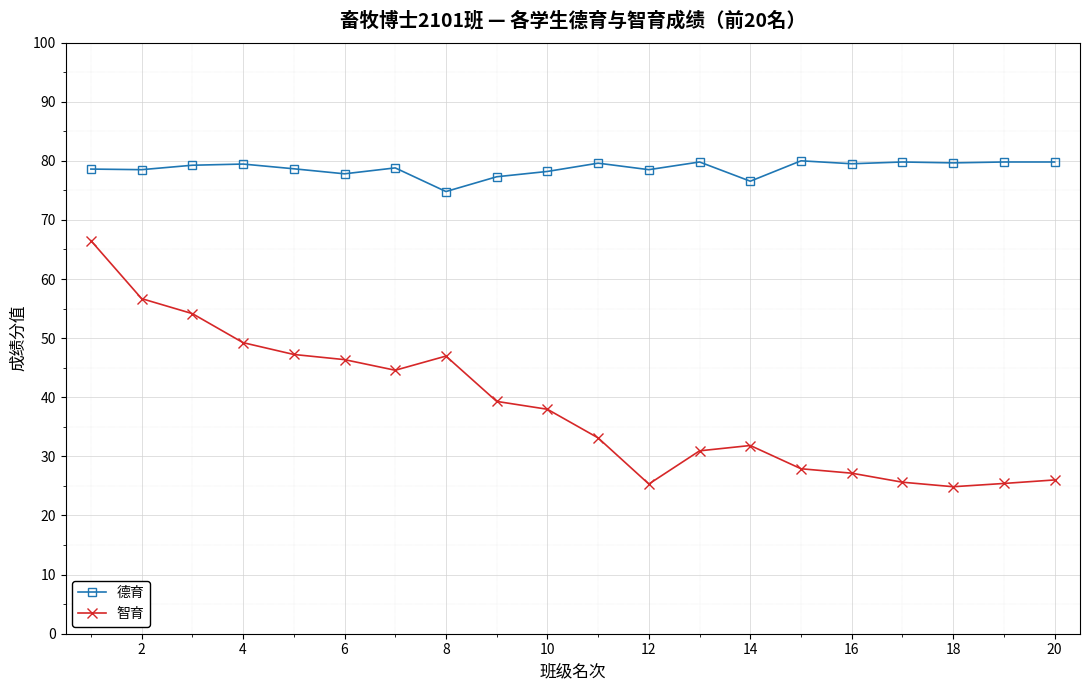

List the series in order of their overall mean, highest first.

德育, 智育